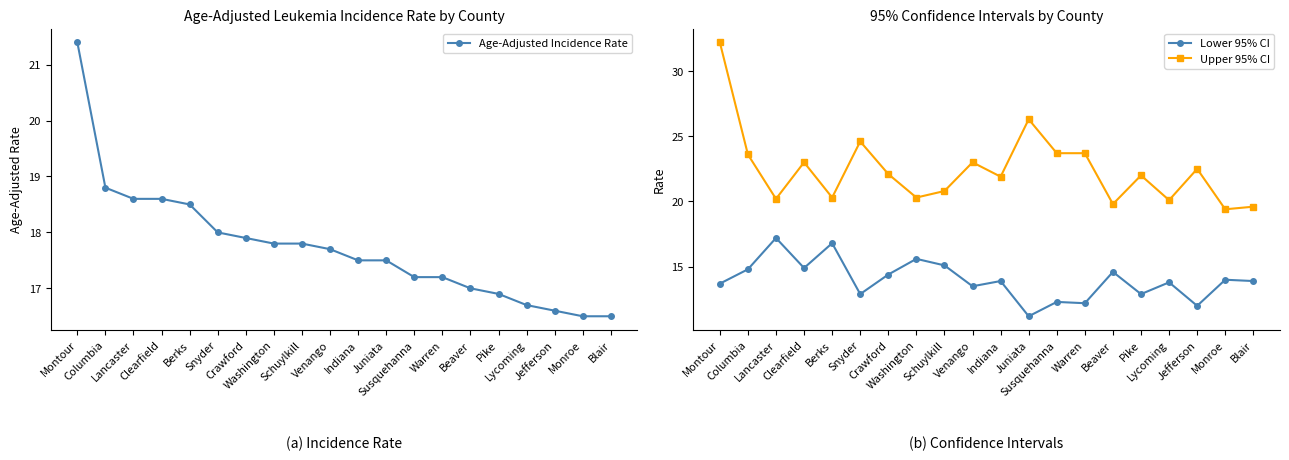

At which label does Age-Adjusted Incidence Rate reach its peak?

Montour